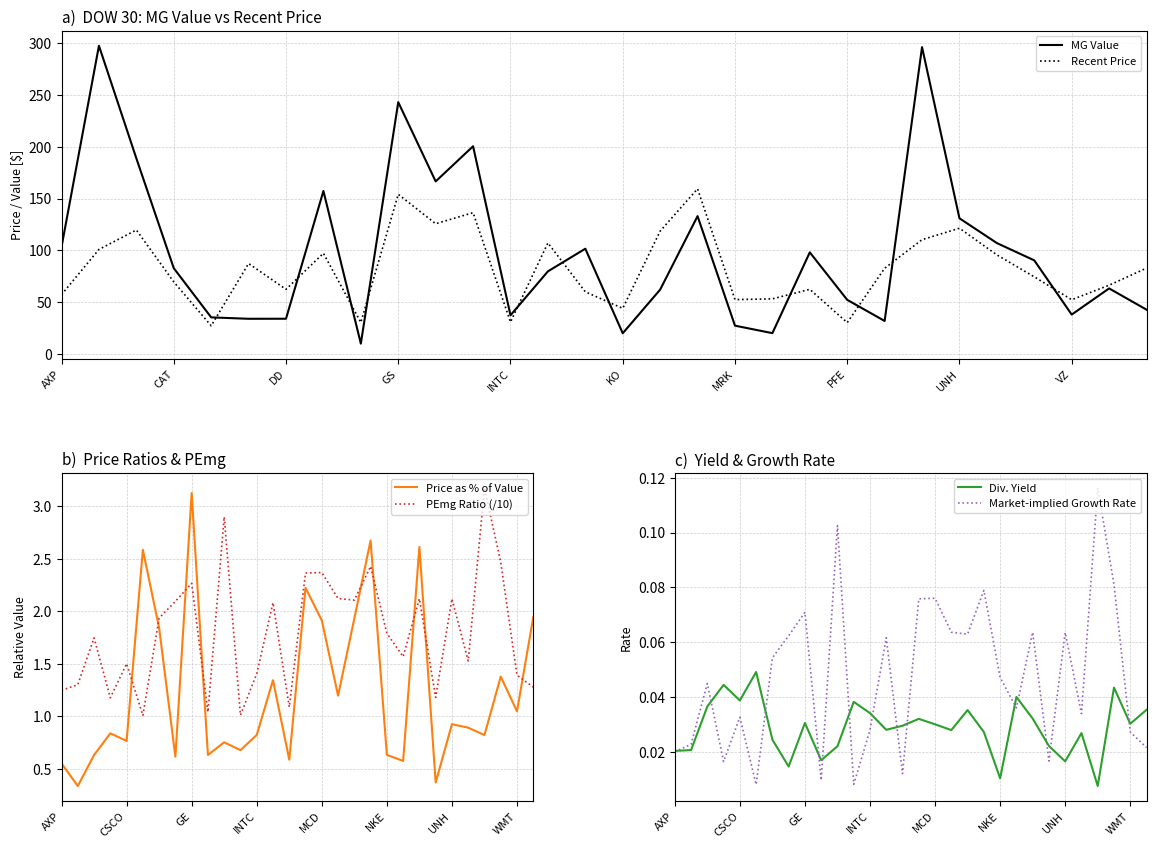

Does the chart have visible grid lines?

Yes